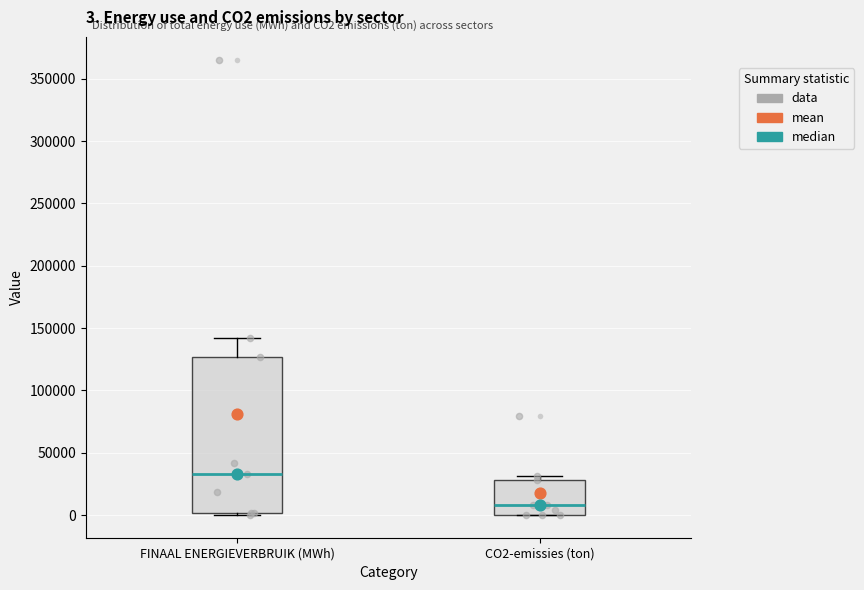

Which box has the lowest median line?

CO2-emissies (ton)